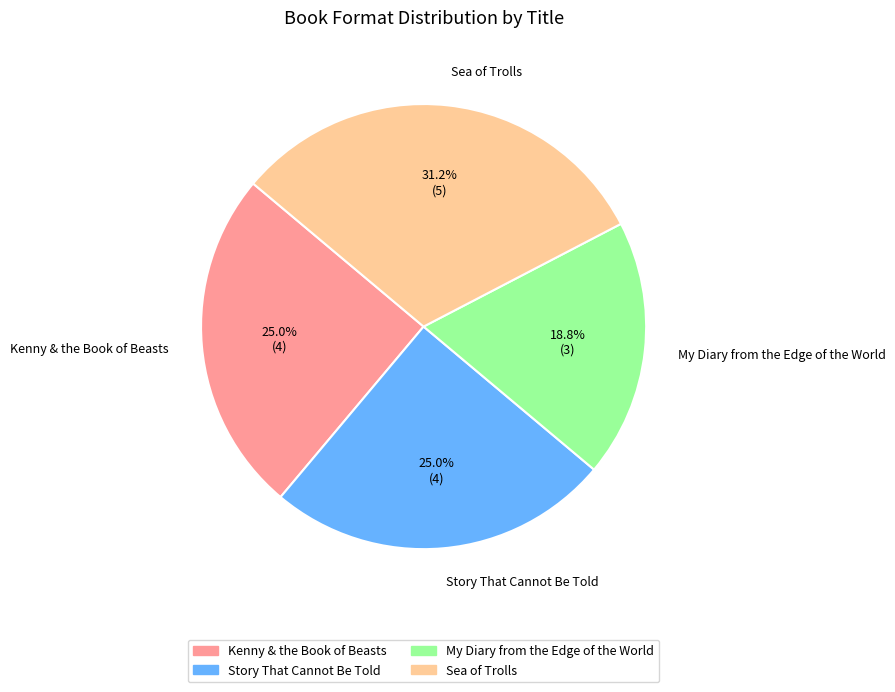

What percentage is the Story That Cannot Be Told slice, to the nearest percent?

25%